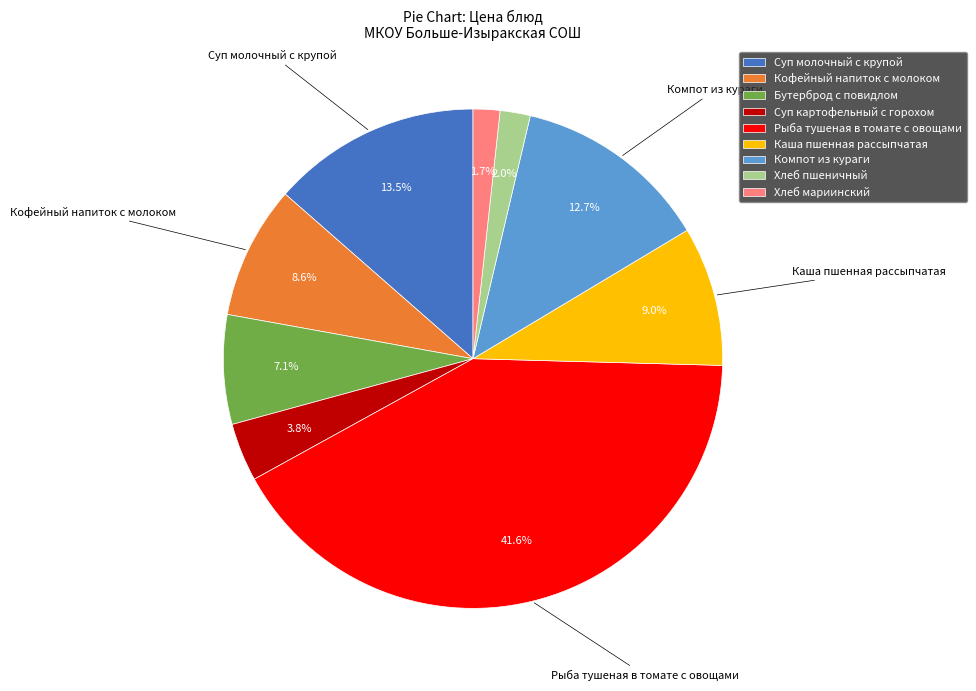

What is the ratio of the value at Рыба тушеная в томате с овощами to the value at Кофейный напиток с молоком?

4.8